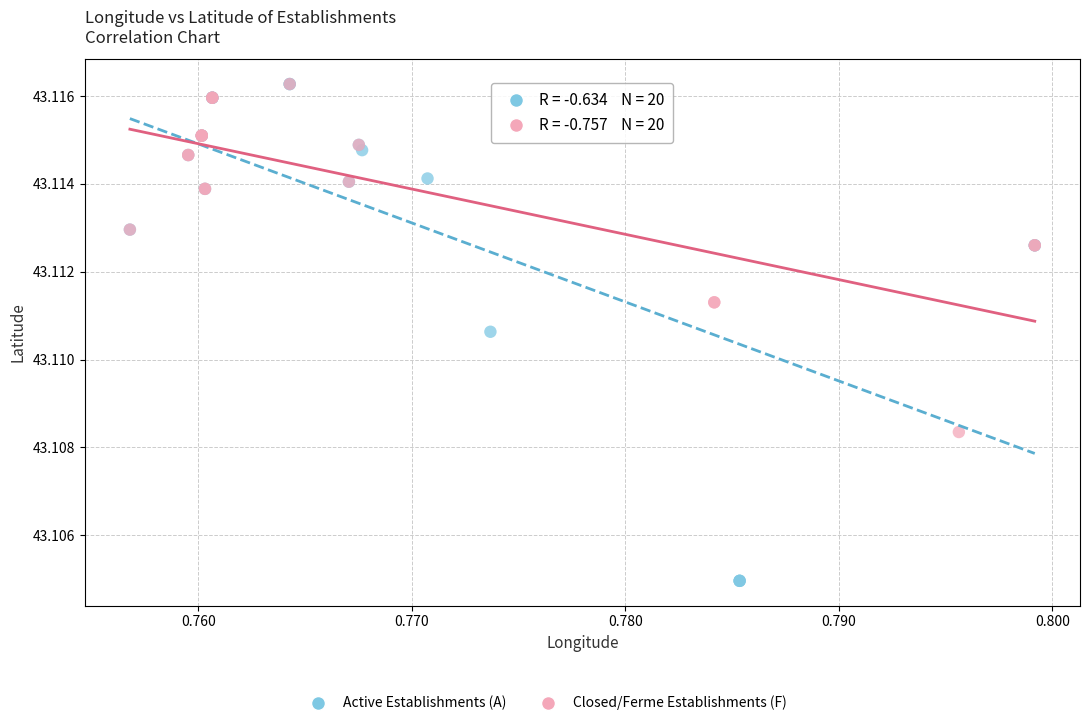

Which series has the largest Y range (max minus min)?

Active Establishments (A)